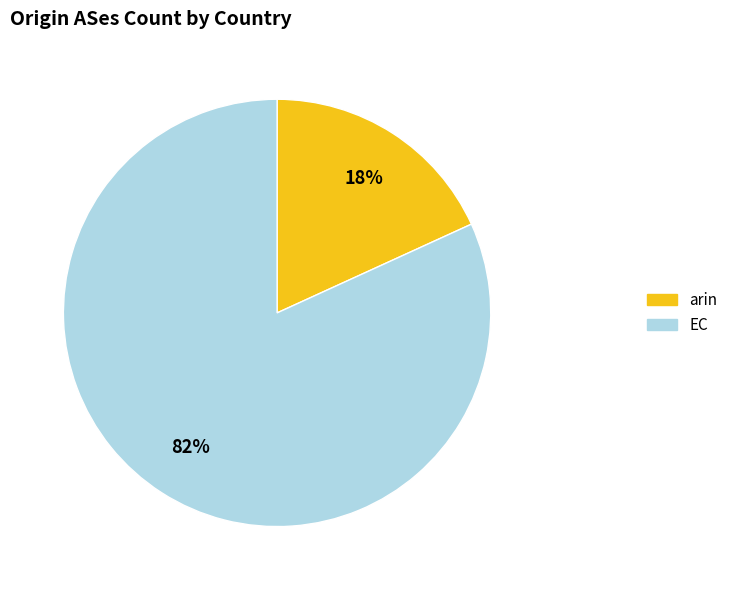

Do arin and EC together represent more than half of the pie?

Yes